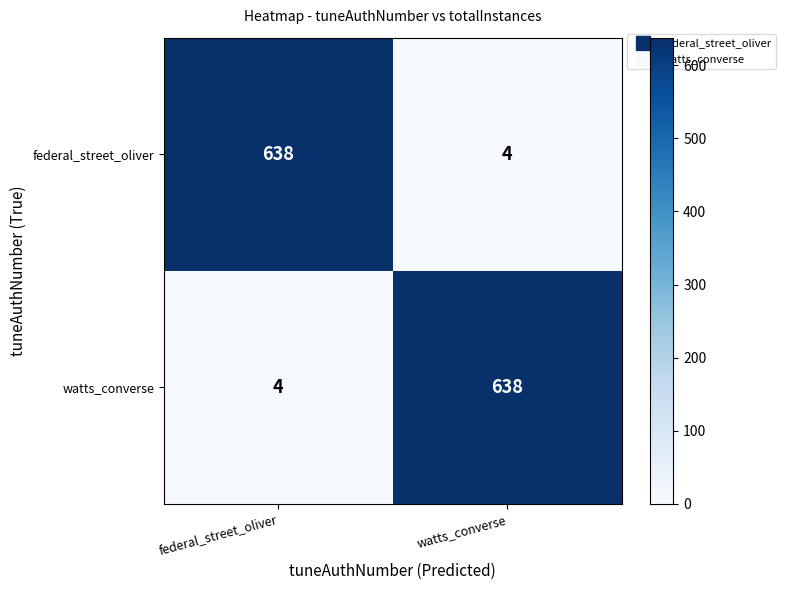

What is the spread (max minus min) of values at watts_converse?

634